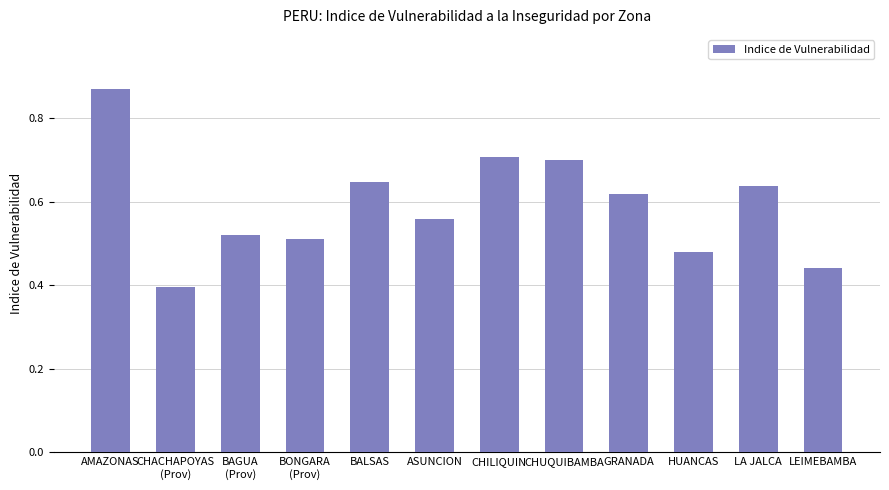

How many values are between 0 and 1?

12